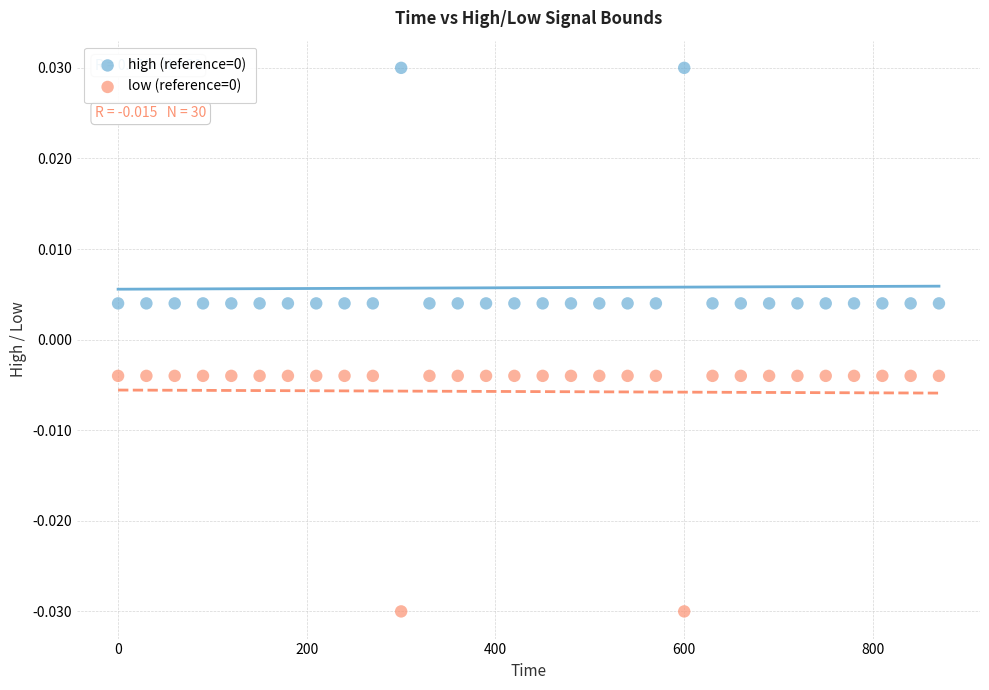

Across all data points, what is the range of X values (max minus min)?

870.0